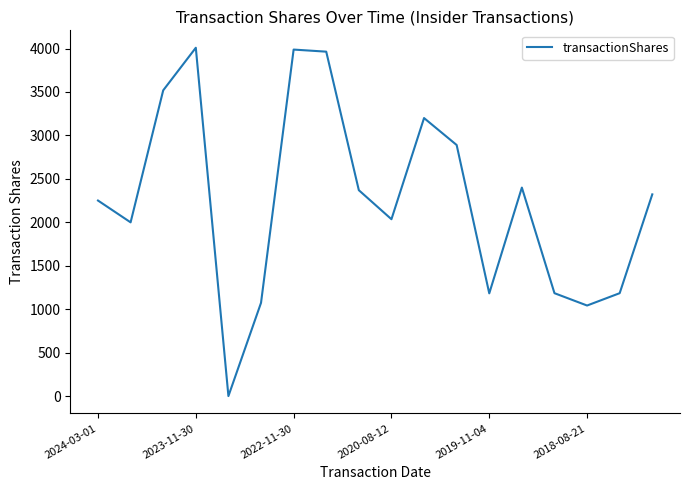

What is the greatest value displayed?

4009